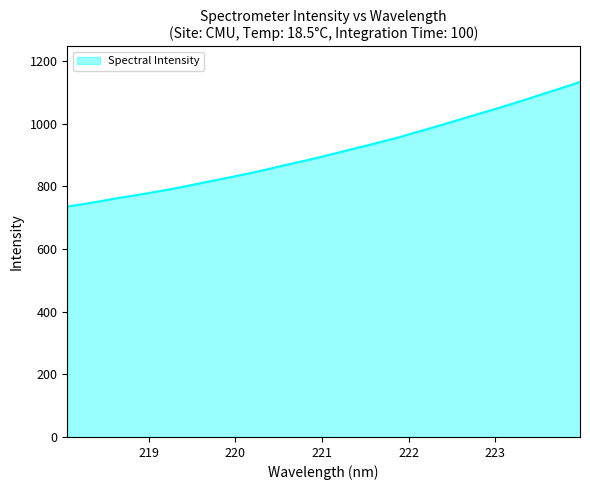

What is the maximum value shown in the chart?

1133.1